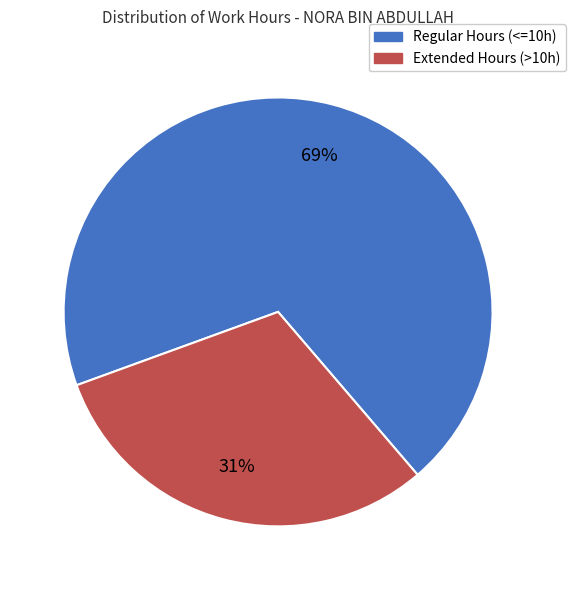

What percentage is the Regular Hours (<=10h) slice, to the nearest percent?

69%